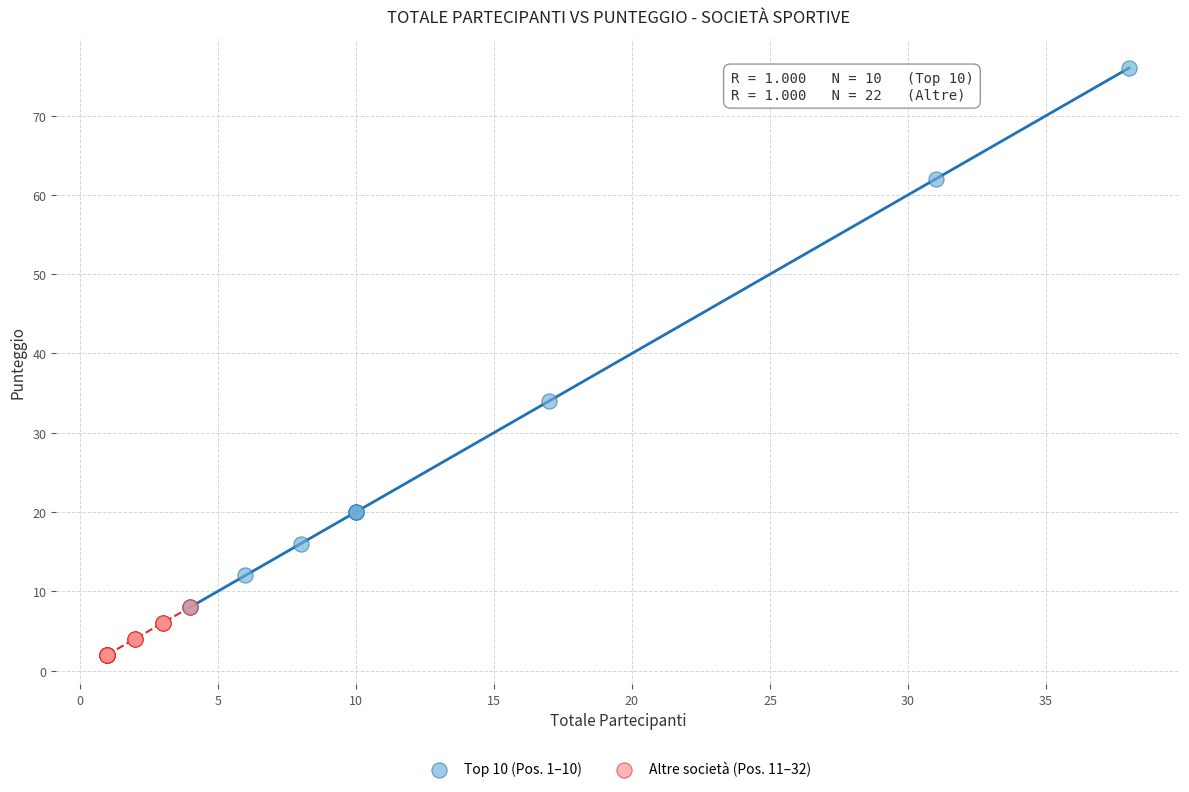

Which series has the largest Y range (max minus min)?

Top 10 (Pos. 1–10)